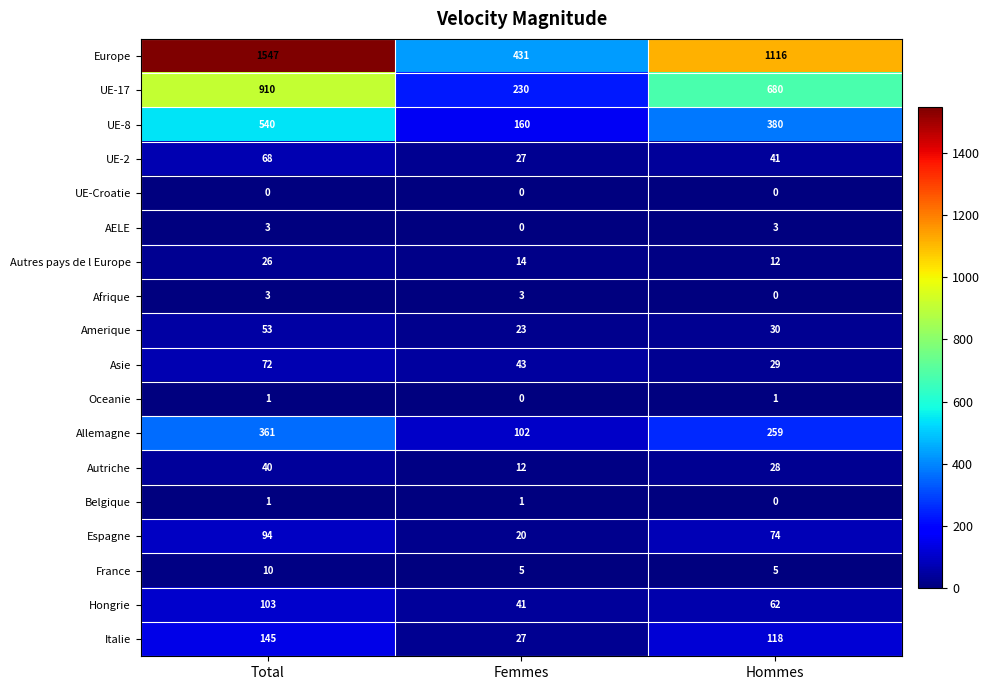

What is the sum of all Asie values?

144